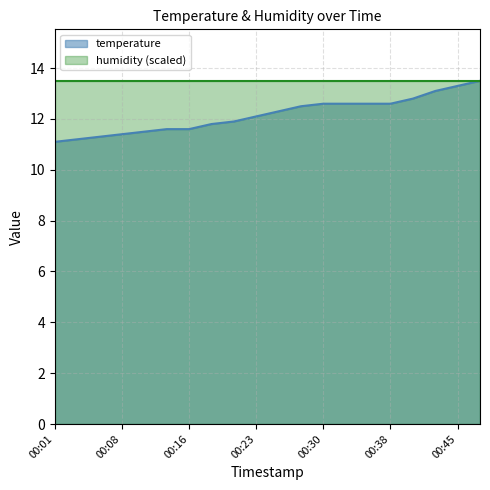

Rank the categories by value from lowest to highest.

00:01, 00:03, 00:06, 00:08, 00:11, 00:13, 00:16, 00:18, 00:20, 00:23, 00:25, 00:28, 00:30, 00:33, 00:35, 00:38, 00:40, 00:43, 00:45, 00:48